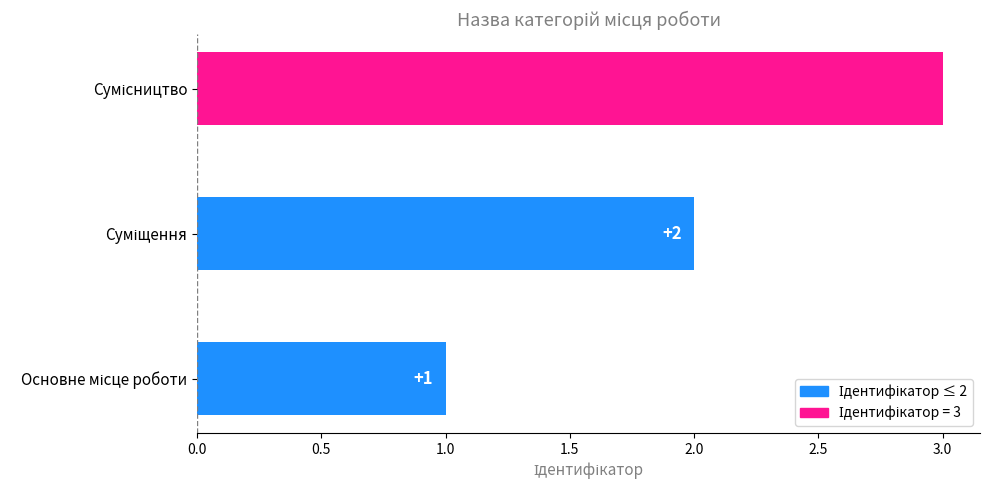

Count the values in the range 1 to 3.

3